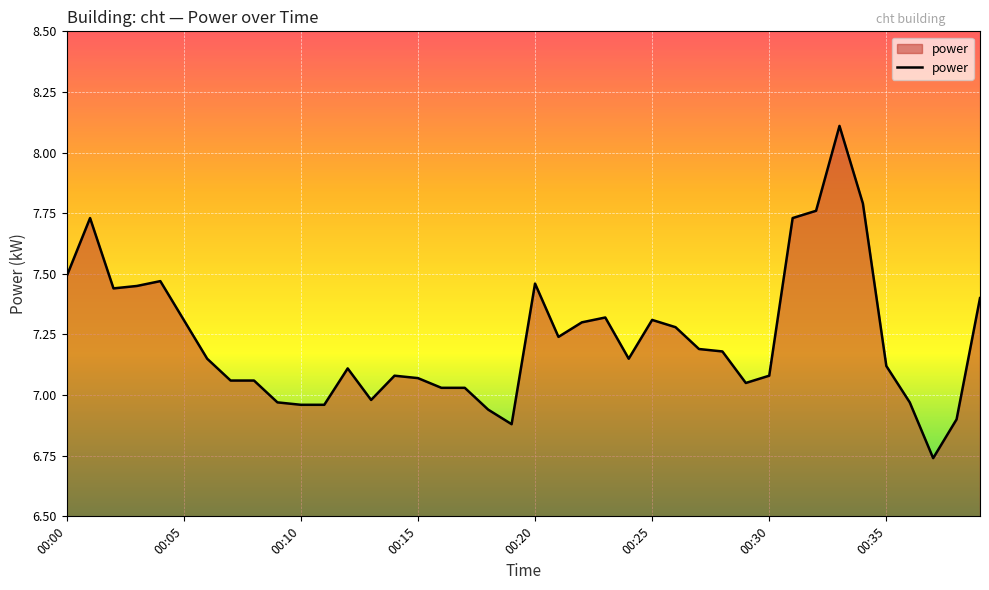

What is the greatest value displayed?

8.1